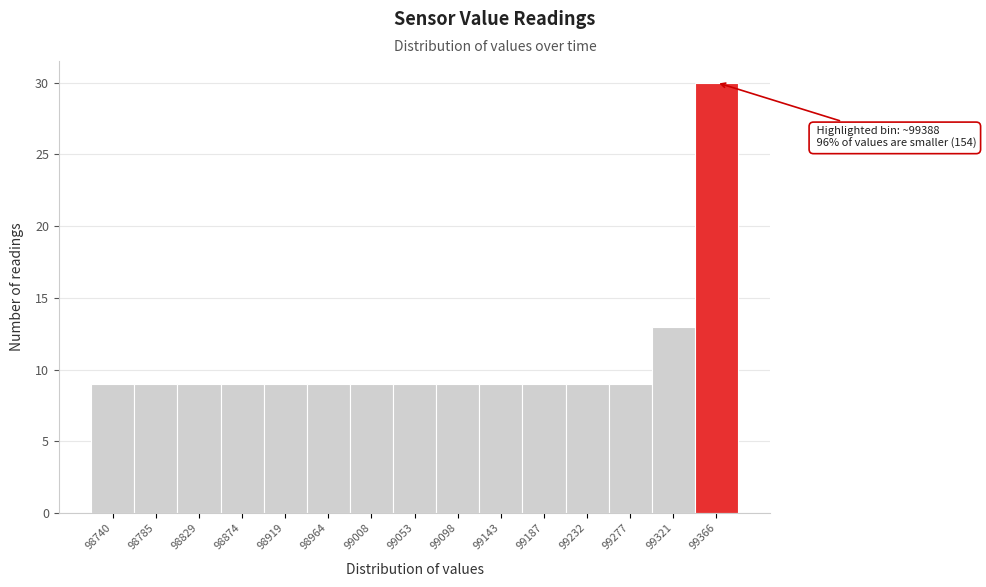

Reading left to right, transcribe all the data shown in this chart.

9	9	9	9	9	9	9	9	9	9	9	9	9	13	30